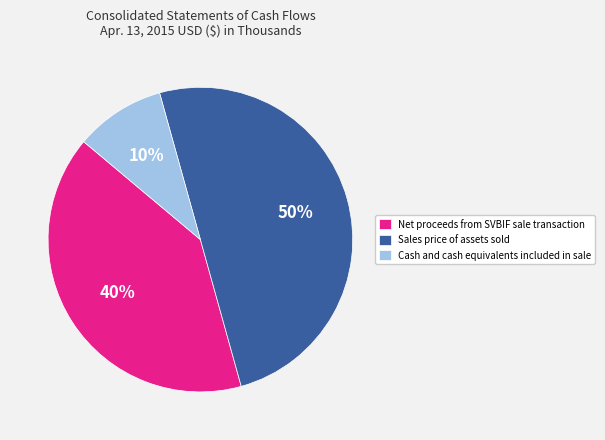

Which slice is the smallest?

Cash and cash equivalents included in sale